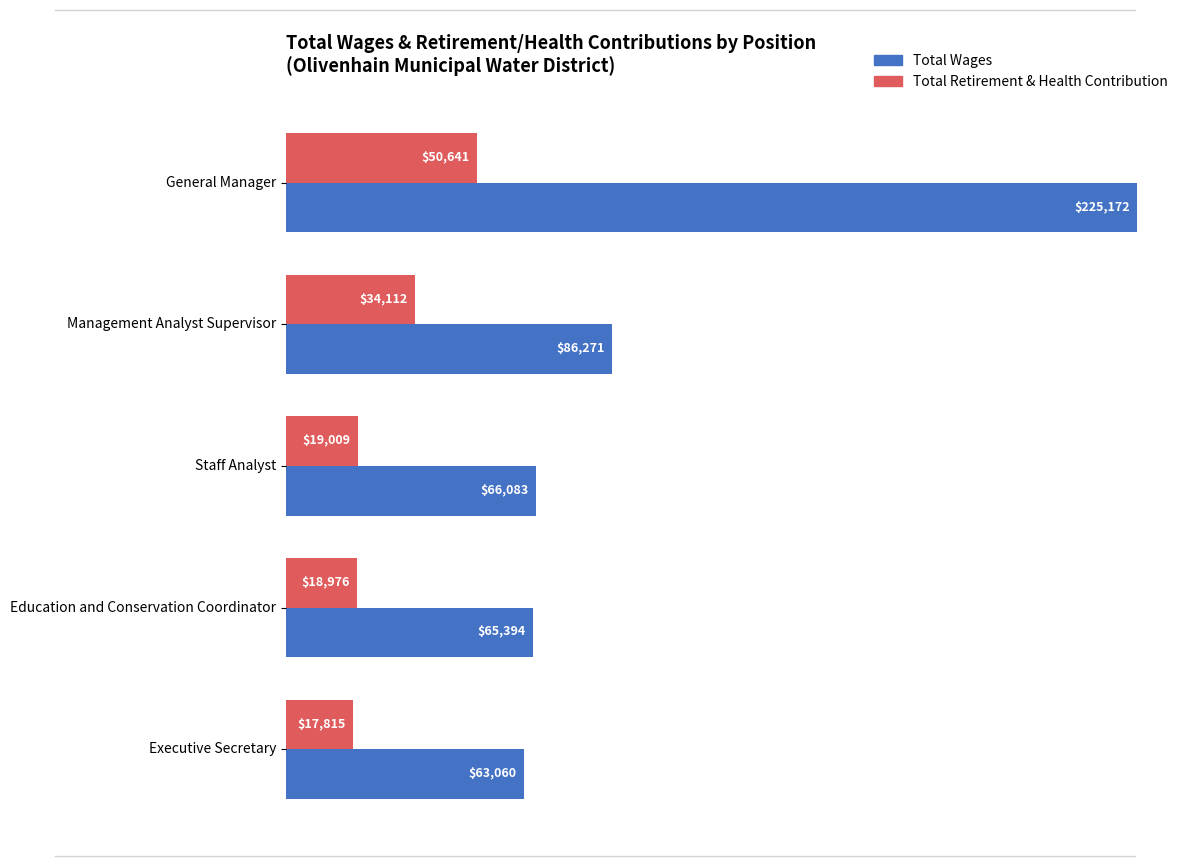

What is the average value of the Total Wages series?

101196